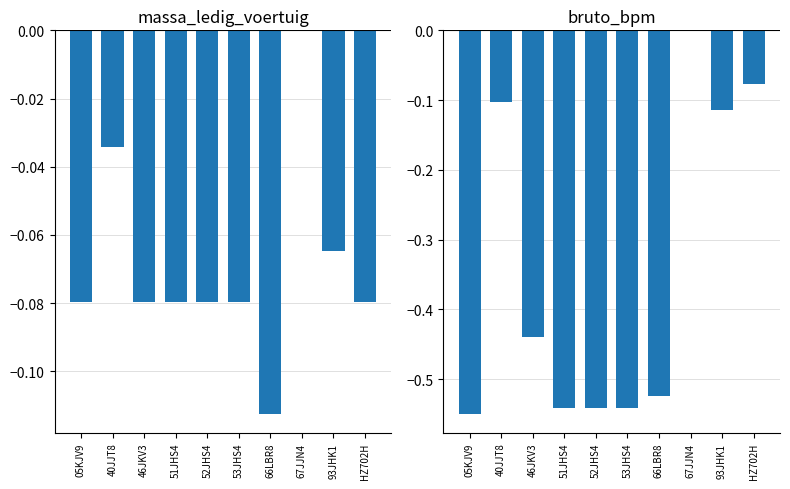

Are the bars horizontal?

No